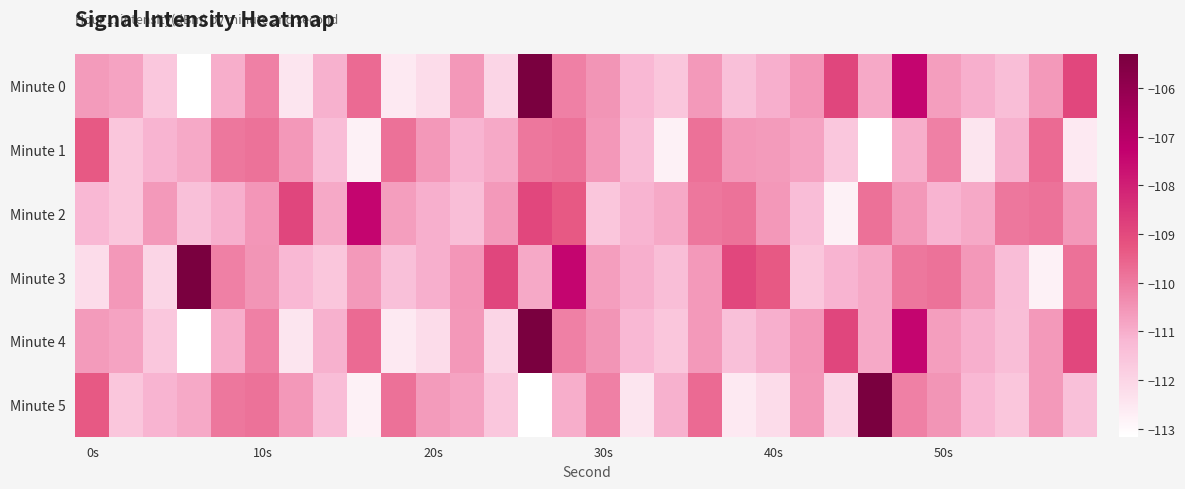

What is the maximum value shown in the chart?

-105.3